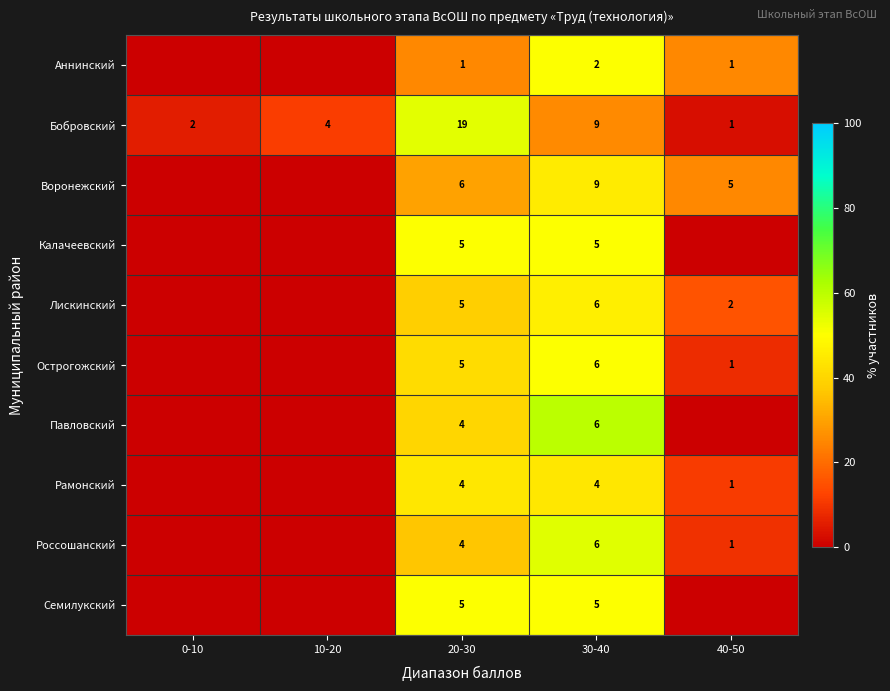

Count the number of data series in this chart.

10